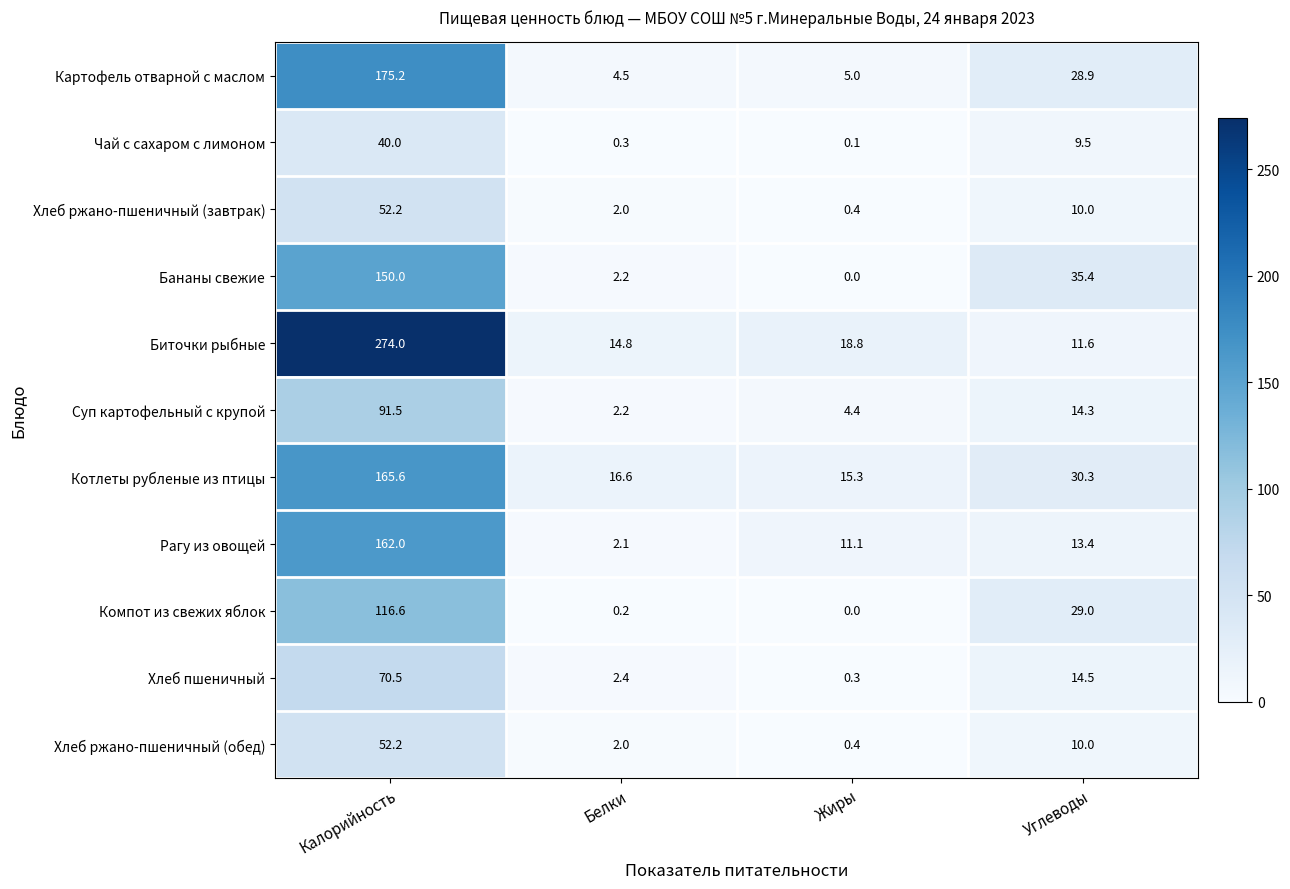

The Суп картофельный с крупой series shows 7.2 at Жиры. True or false?

False